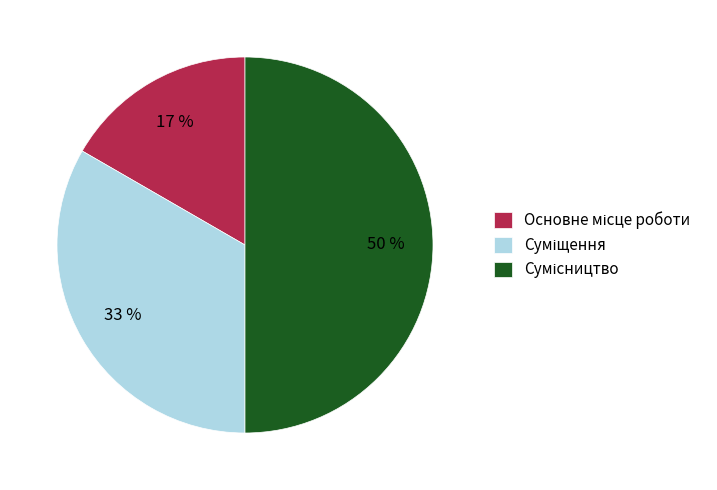

To the nearest percent, what is the average slice percentage?

33%